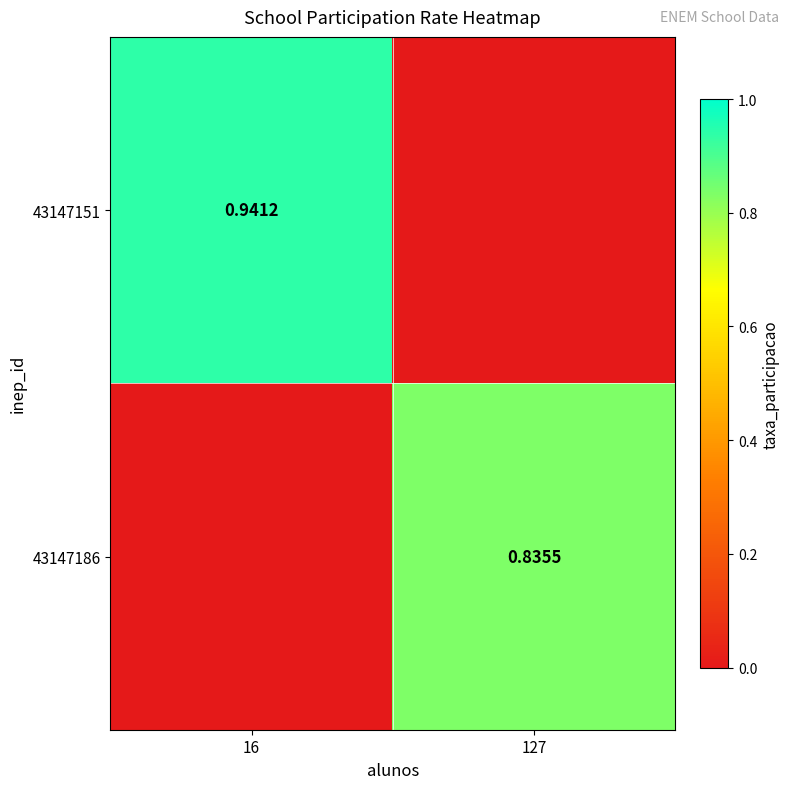

Which series has the largest total across all categories?

43147151